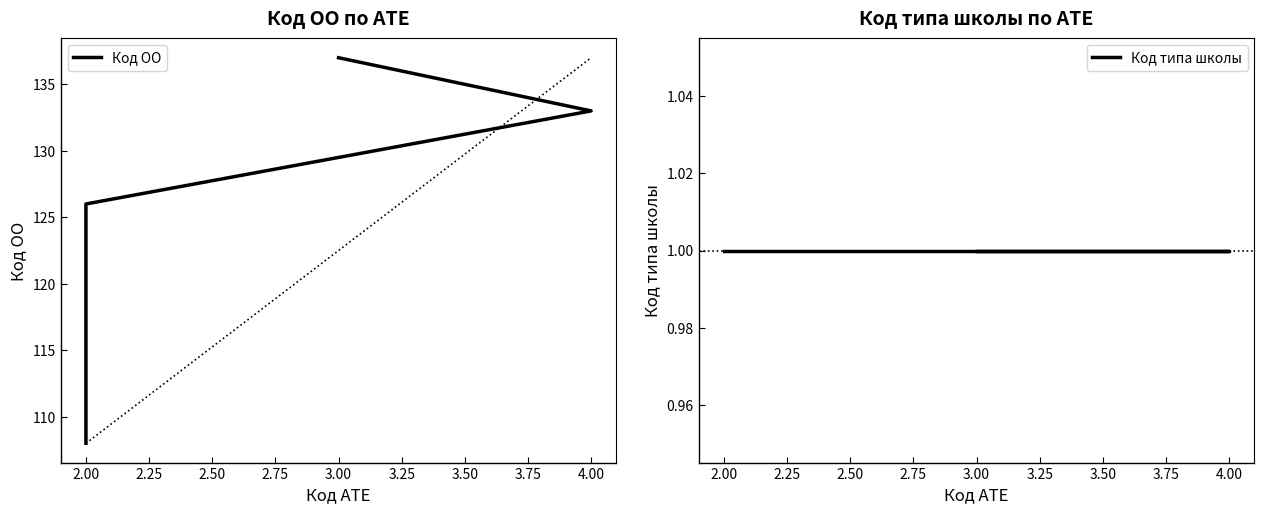

How many values in the Код ОО series exceed 118?

9